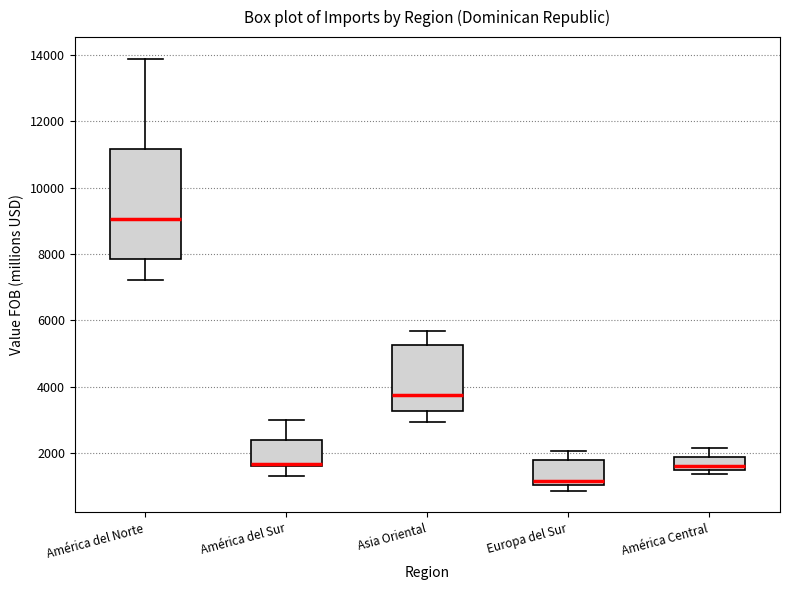

Reading left to right, read every box against the y-axis: the position of its median line, the range the box covers, and the ends of its whiskers. The values are not printed on the chart, so give them approximately, as read against the axis.

América del Norte: median 9000, box 7800 to 11200, whiskers 7200 to 13800
América del Sur: median 1600 (drawn on the box's lower edge), box 1600 to 2400, whiskers 1200 to 3000
Asia Oriental: median 3800, box 3200 to 5200, whiskers 3000 to 5600
Europa del Sur: median 1200, box 1000 to 1800, whiskers 800 to 2000
América Central: median 1600, box 1400 to 1800, whiskers 1400 (just below the box's lower edge) to 2200